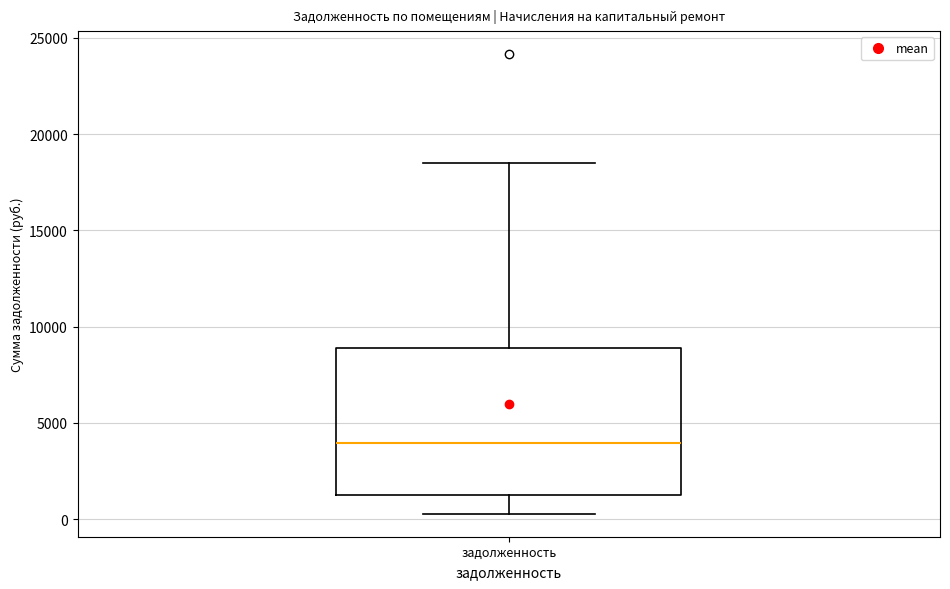

Transcribe this box plot: give where the median line is, the range the box spans, and where the two whiskers end, as read against the y-axis. The values are not printed on the chart, so give them approximately, as read against the axis.

median 4000, box 1000 to 9000, whiskers 500 to 18500